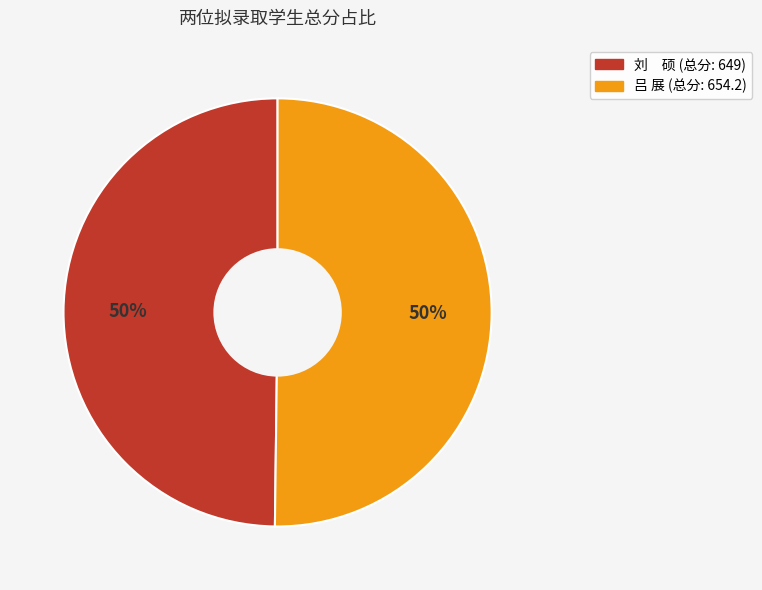

To the nearest percent, what is the average slice percentage?

50%